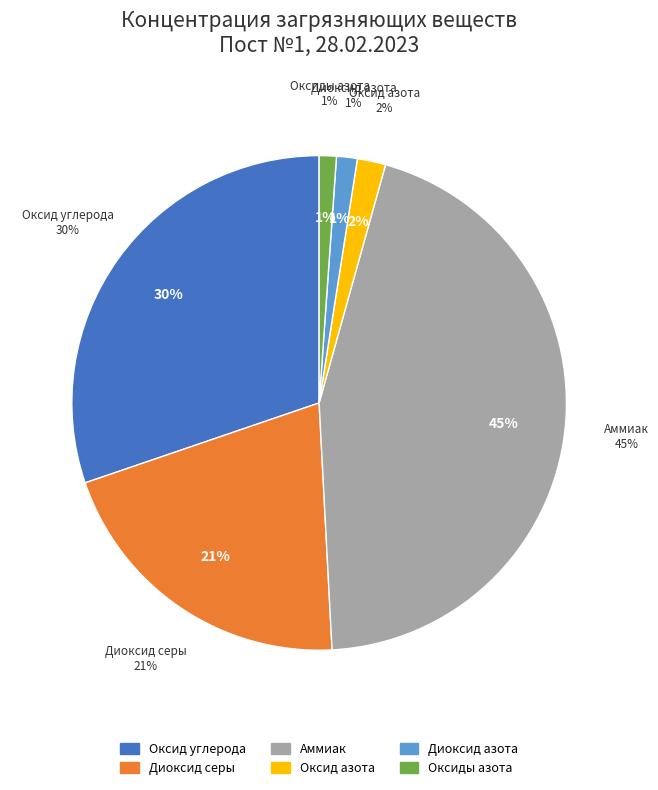

The Оксиды азота slice represents 1% of the pie. True or false?

True